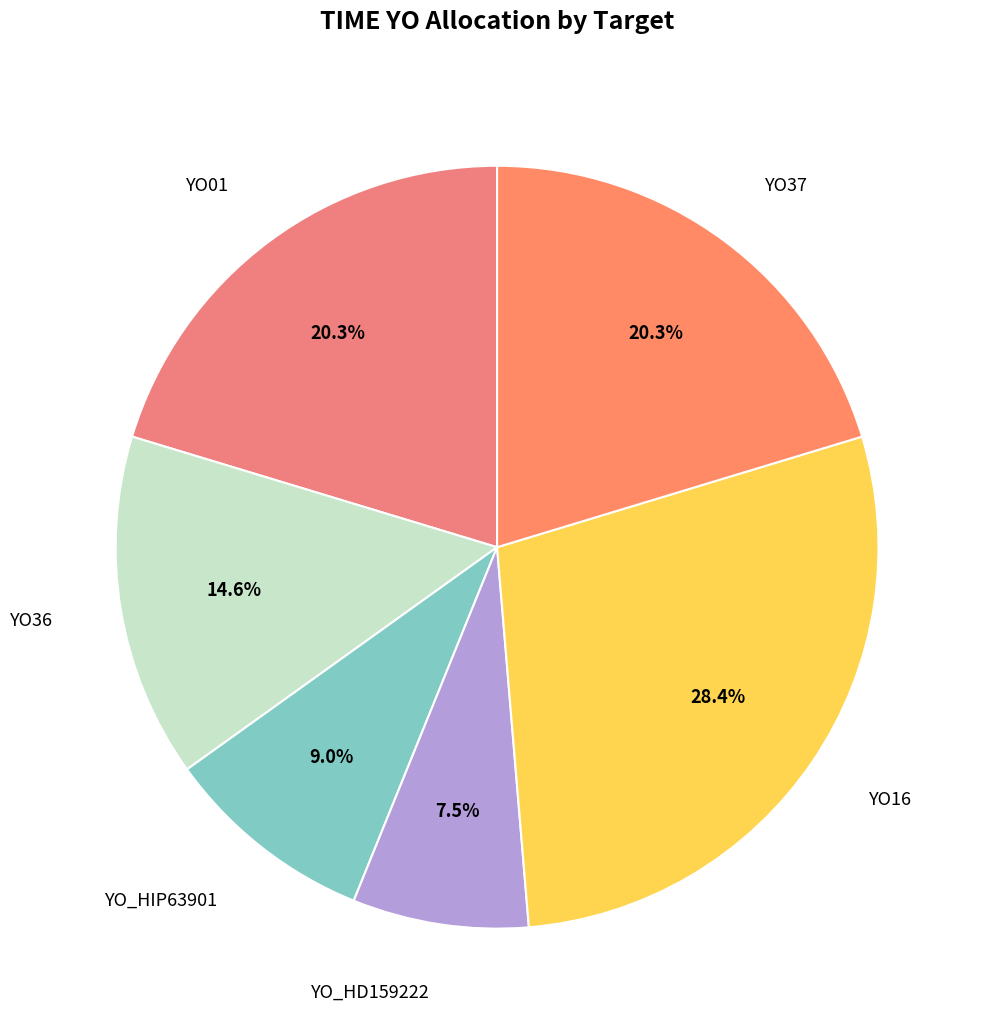

Which has a higher value, YO_HD159222 or YO37?

YO37